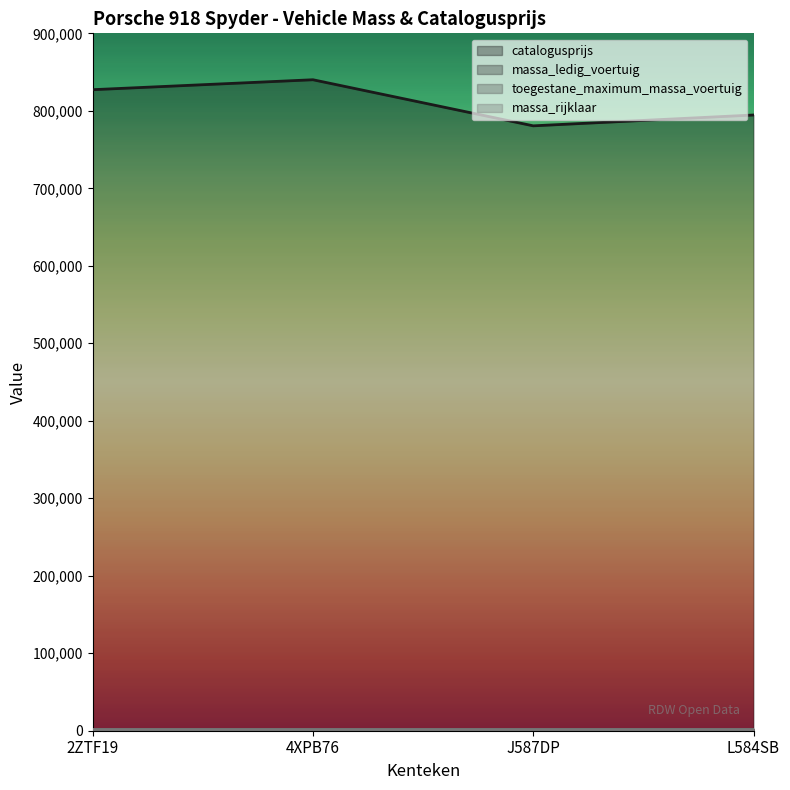

At which label is massa_rijklaar closest to 1750?

2ZTF19